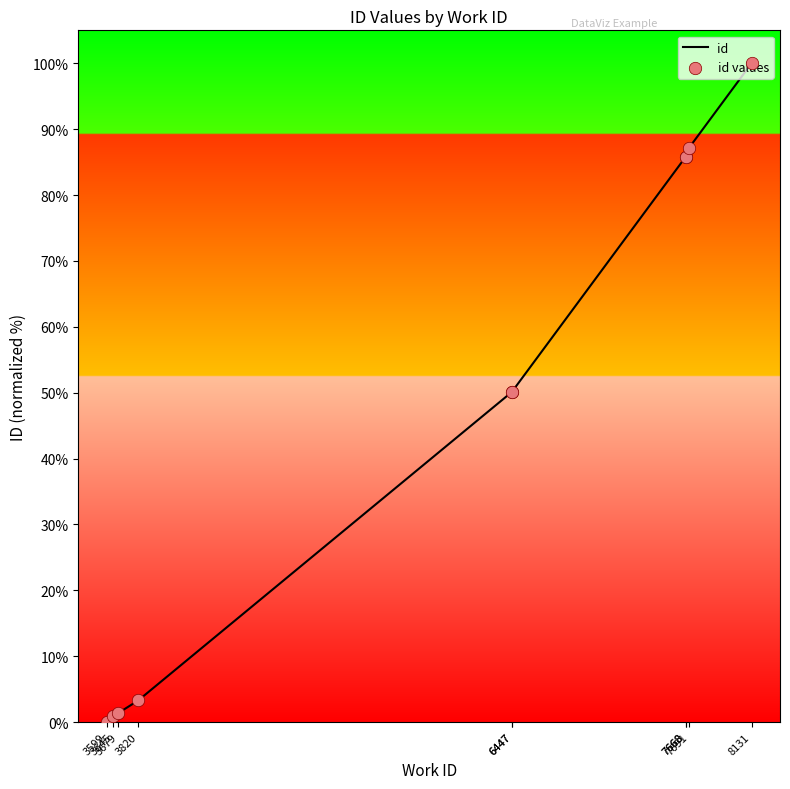

At which category is the sum across all series the highest?

8131